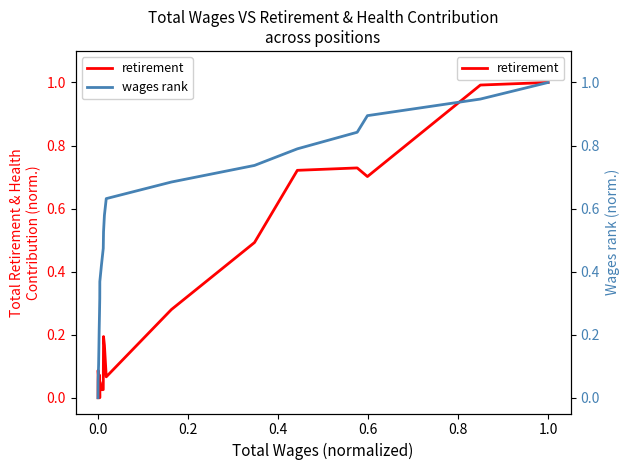

Is it true that retirement equals 0.0 at 1.2?

False